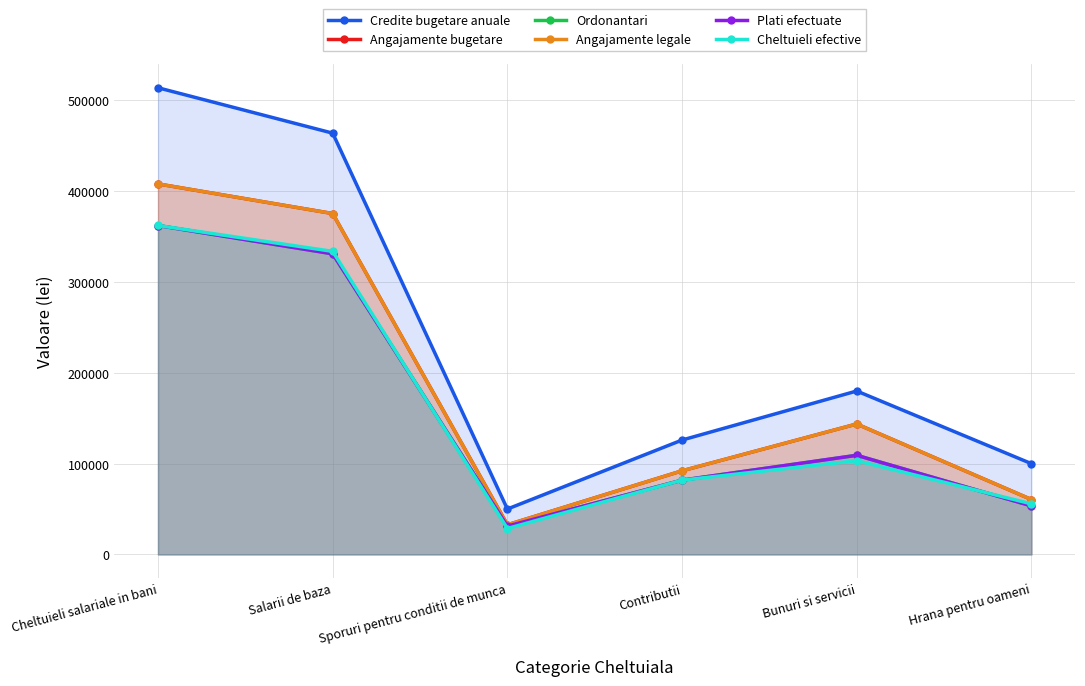

At which category does Plati efectuate reach its first local peak?

Bunuri si servicii